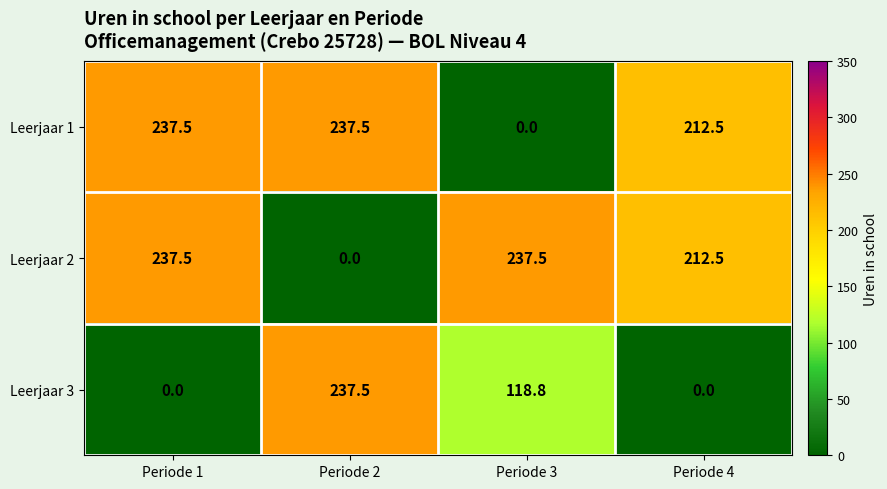

At how many categories does at least one series exceed 123?

4